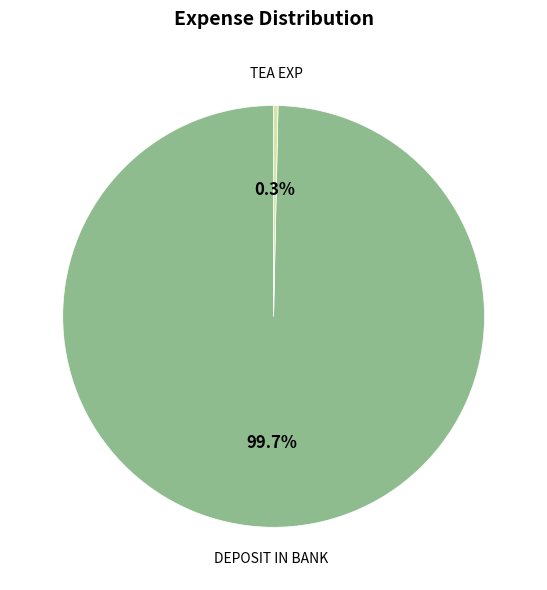

Approximately how many times larger is the value at DEPOSIT IN BANK compared to TEA EXP?

297.0